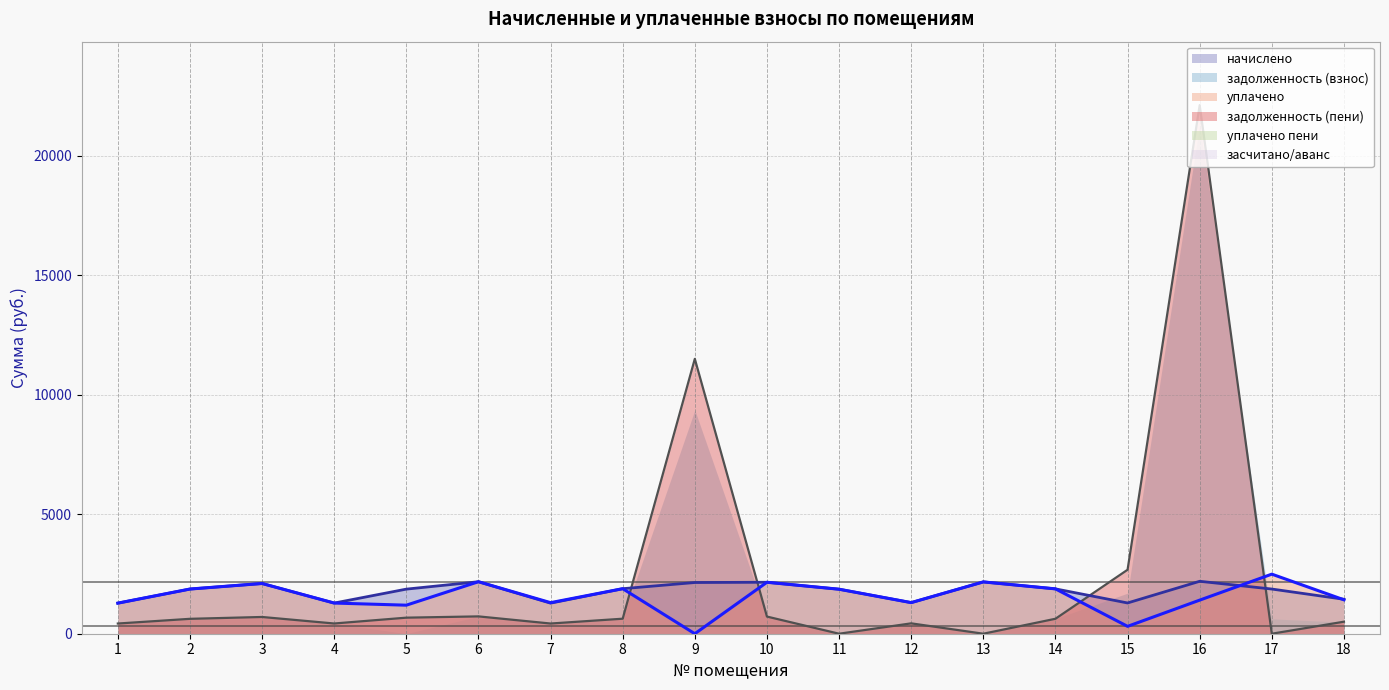

What is the difference between the начислено values at 16 and 1?

914.4